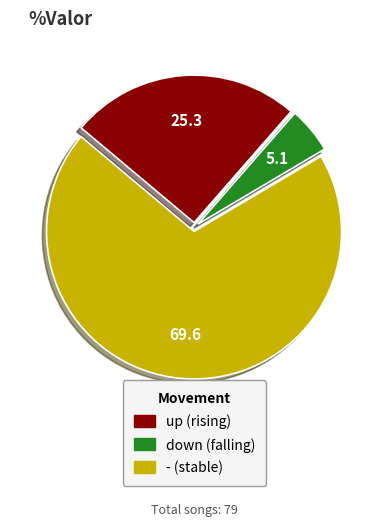

Is there any slice that represents more than half of the pie?

Yes